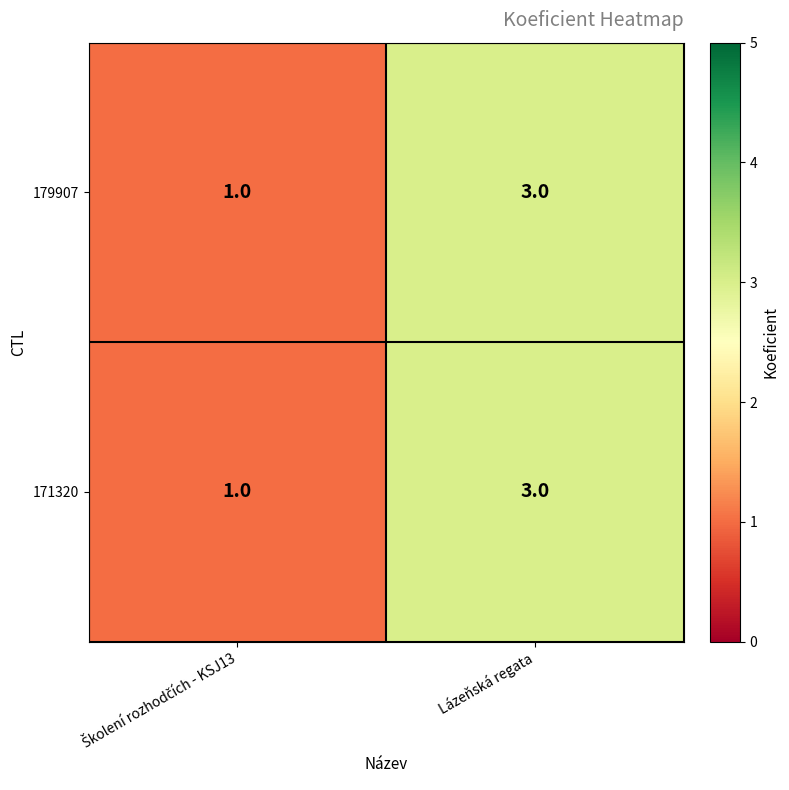

Reading left to right, transcribe all the data shown in this chart.

179907: 1	3
171320: 1	3